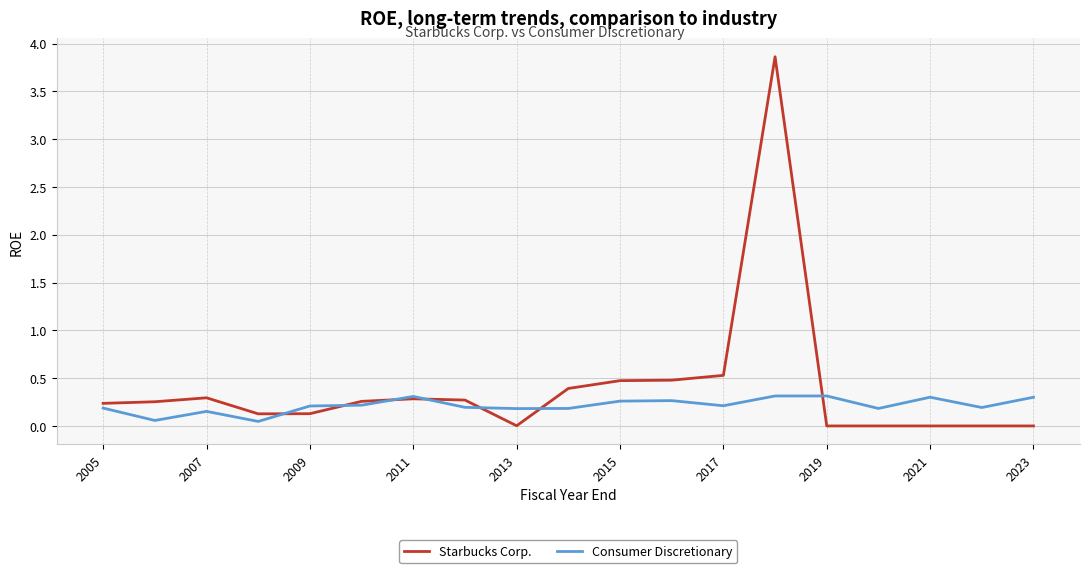

What is the maximum value shown in the chart?

3.9